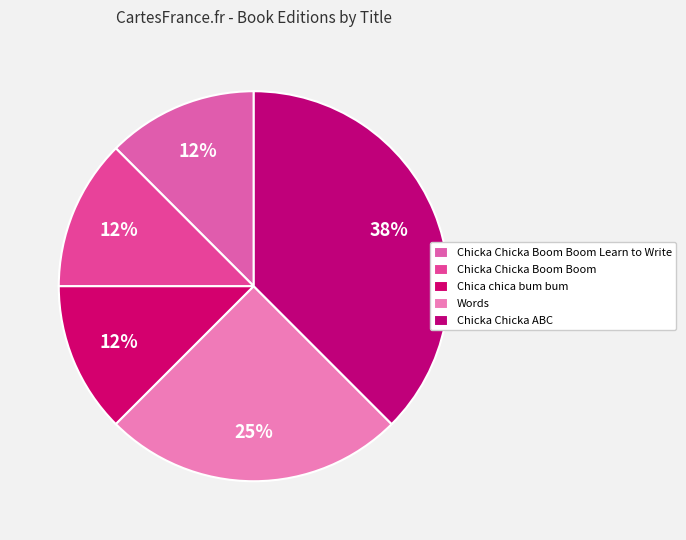

Which category has the smallest portion of the pie?

Chicka Chicka Boom Boom Learn to Write